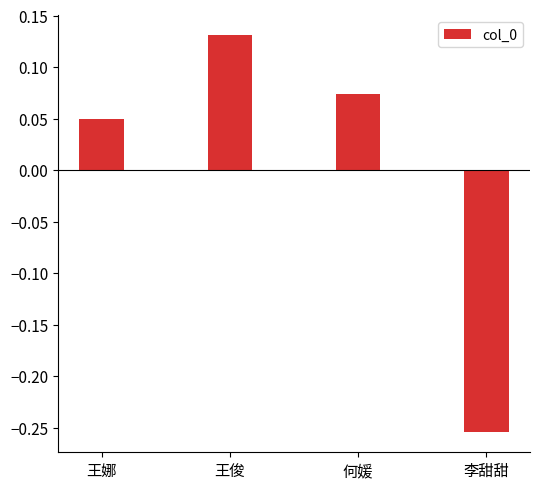

What is the change in value from 王俊 to 何媛?

-0.1